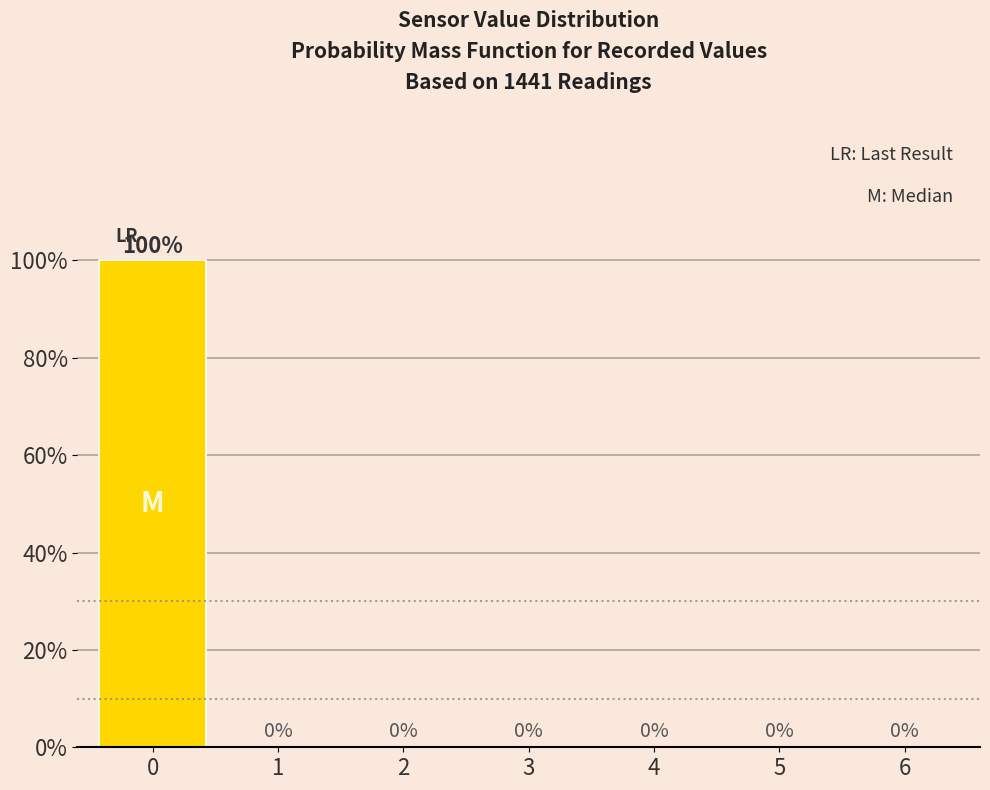

Reading right to left, extract all data points from this chart.

6=0	5=0	4=0	3=0	2=0	1=0	0=100